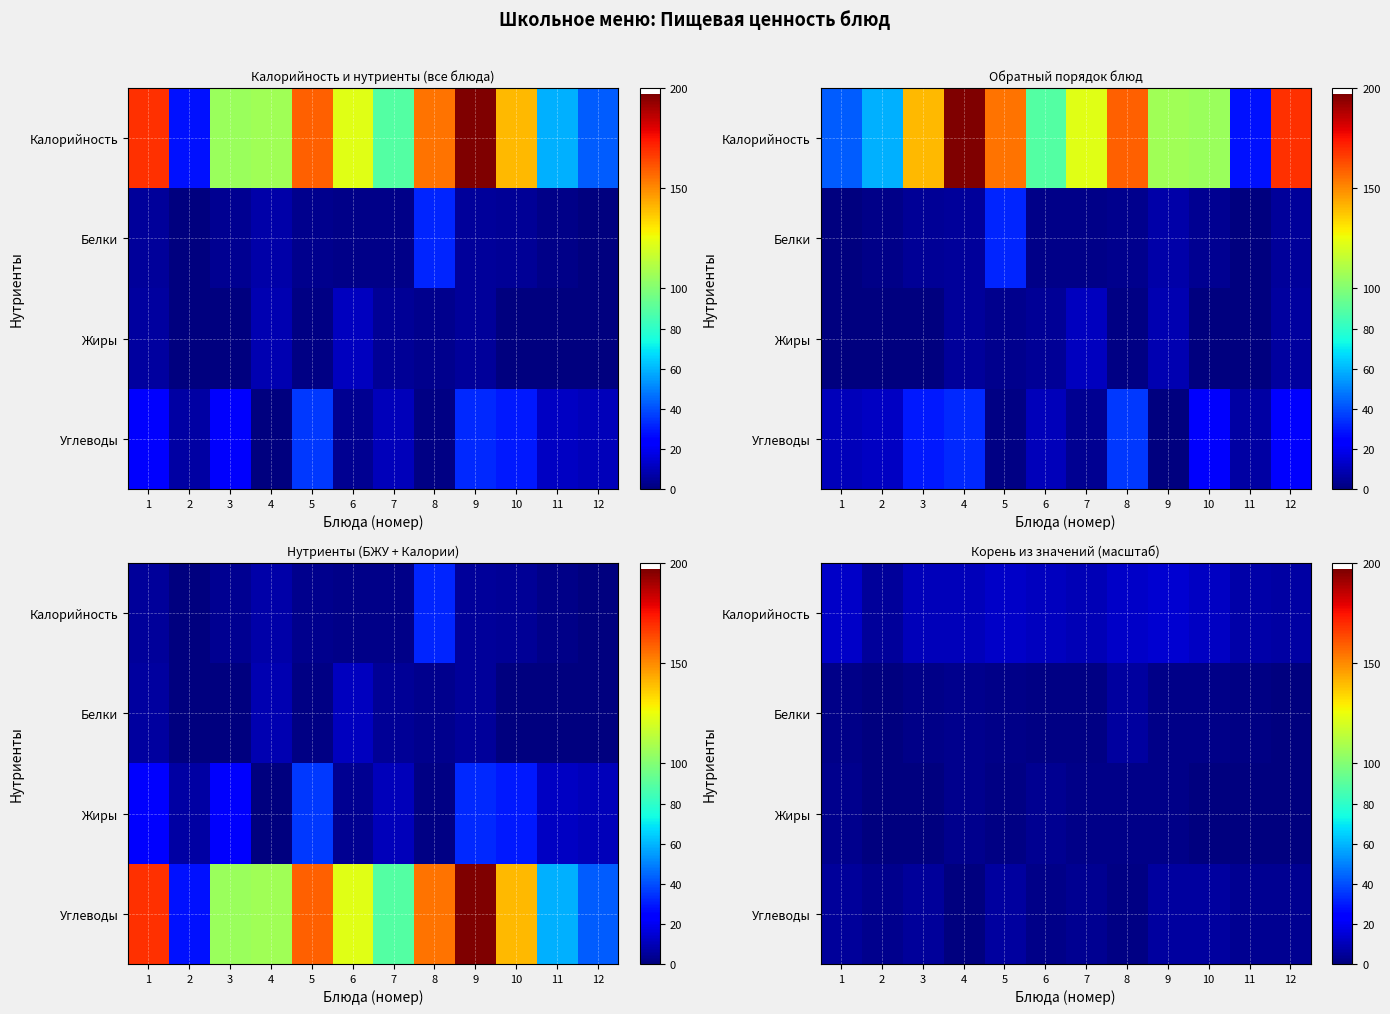

Rank the series at 4 from lowest to highest value.

Углеводы, Белки, Жиры, Калорийность